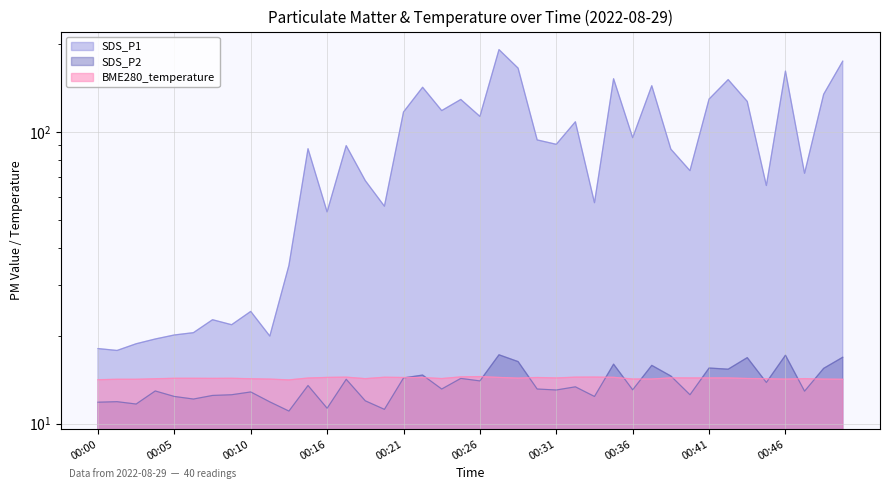

True or false: SDS_P1 has a value of 94.0 at 00:29.

True